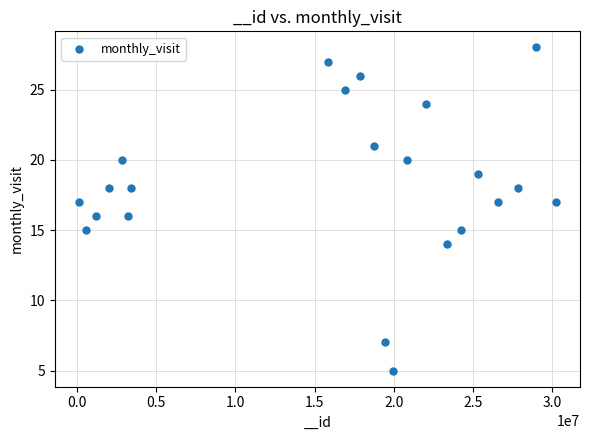

What is the range of X values (max minus min)?

30132268